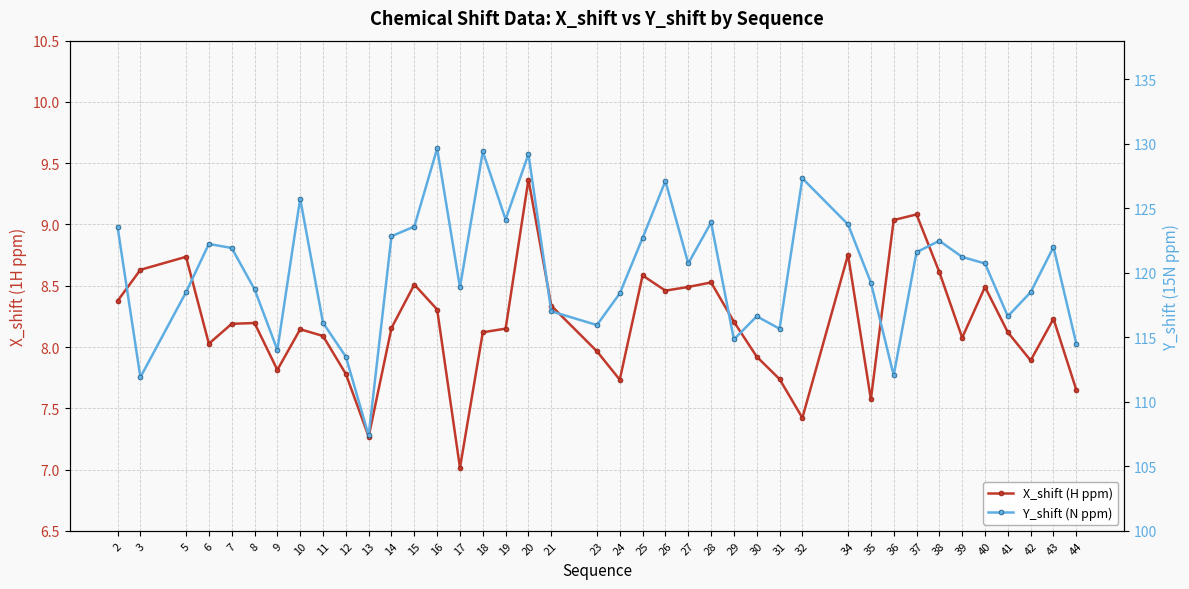

Between 19 and 32, which is larger?

19